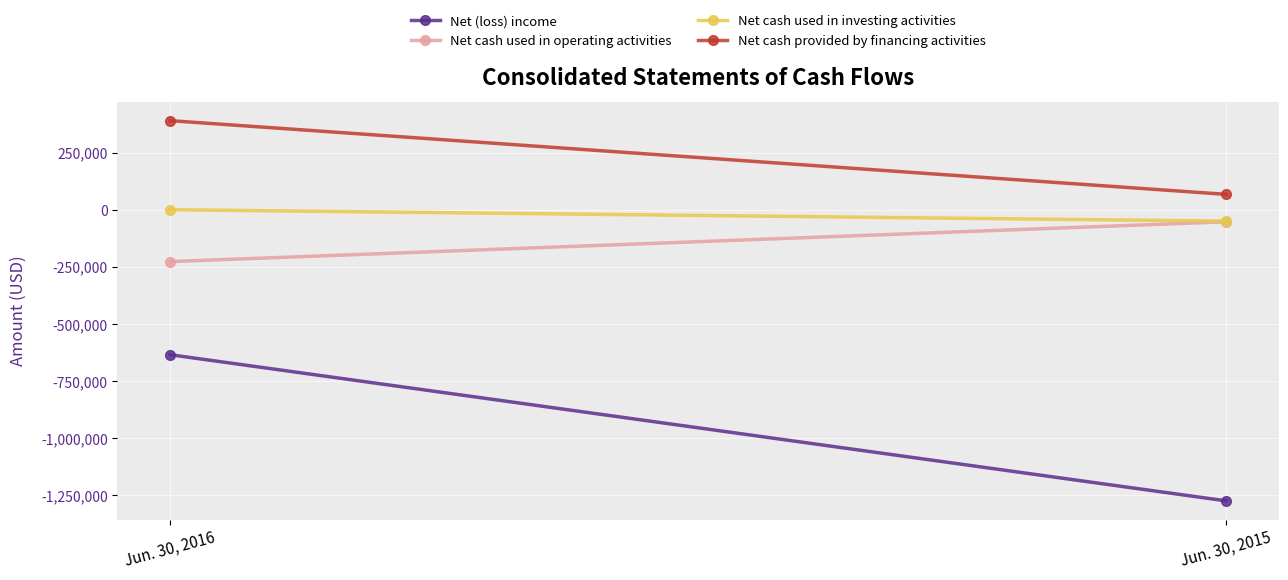

What is the highest value of the Net cash provided by financing activities series?

389500